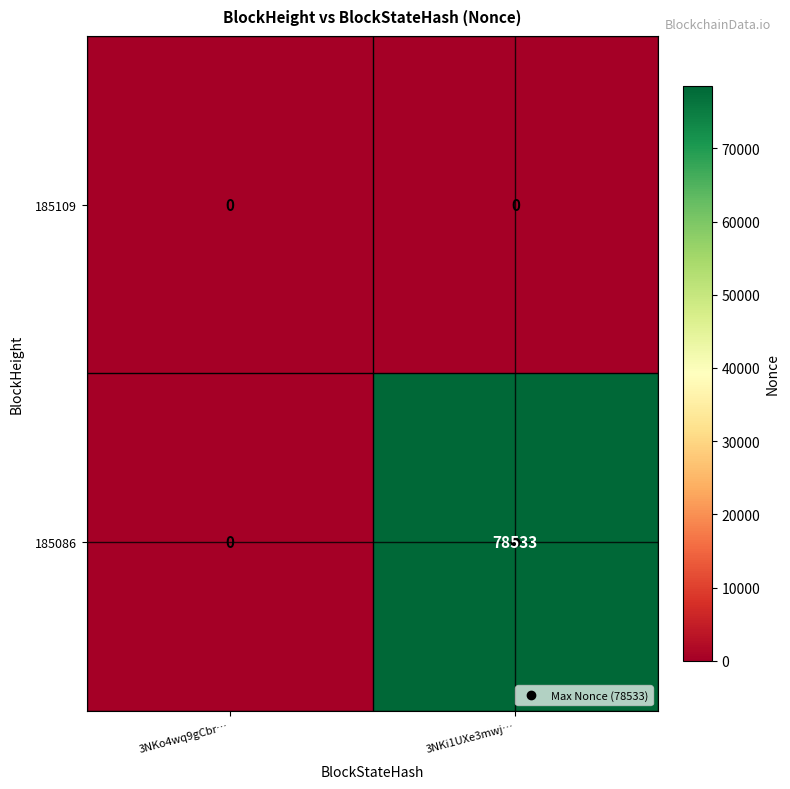

List the series in order of their overall mean, highest first.

185086, 185109